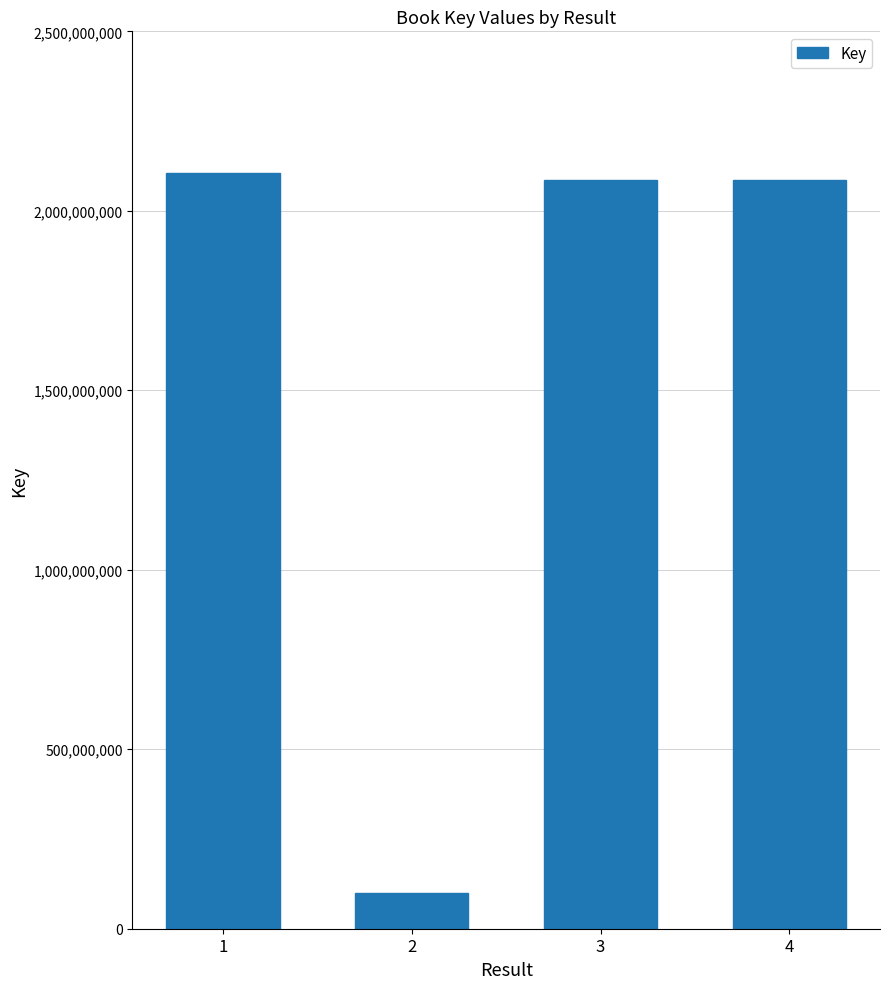

Read the value at 2.

100274529